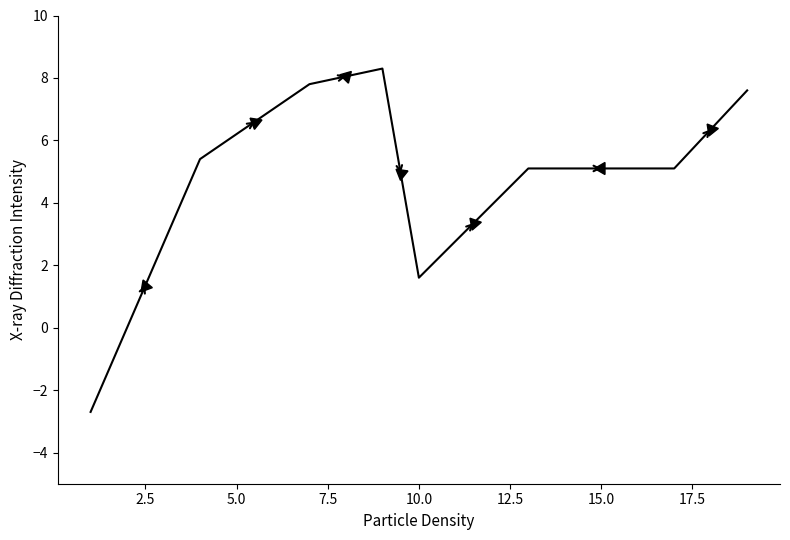

What is the average value?

4.8